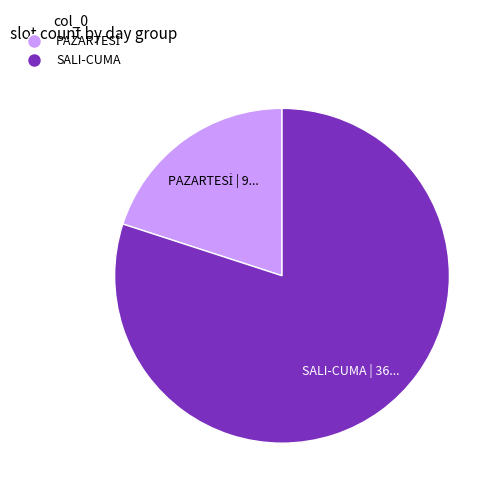

Does any single category account for the majority?

Yes